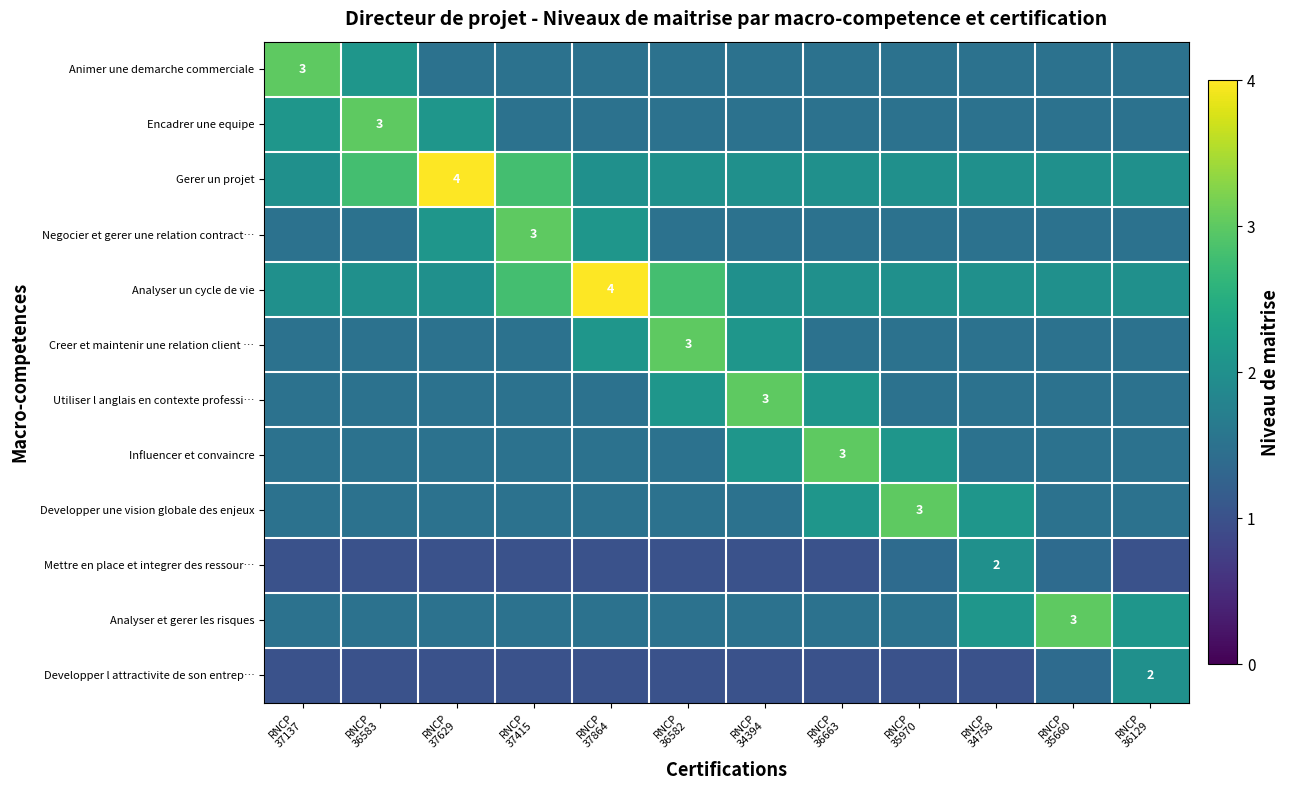

Rank the series at RNCP 34758 from highest to lowest value.

Developper une vision globale des enjeux, Analyser et gerer les risques, Gerer un projet, Analyser un cycle de vie, Mettre en place et integrer des ressour…, Animer une demarche commerciale, Encadrer une equipe, Negocier et gerer une relation contract…, Creer et maintenir une relation client …, Utiliser l anglais en contexte professi…, Influencer et convaincre, Developper l attractivite de son entrep…